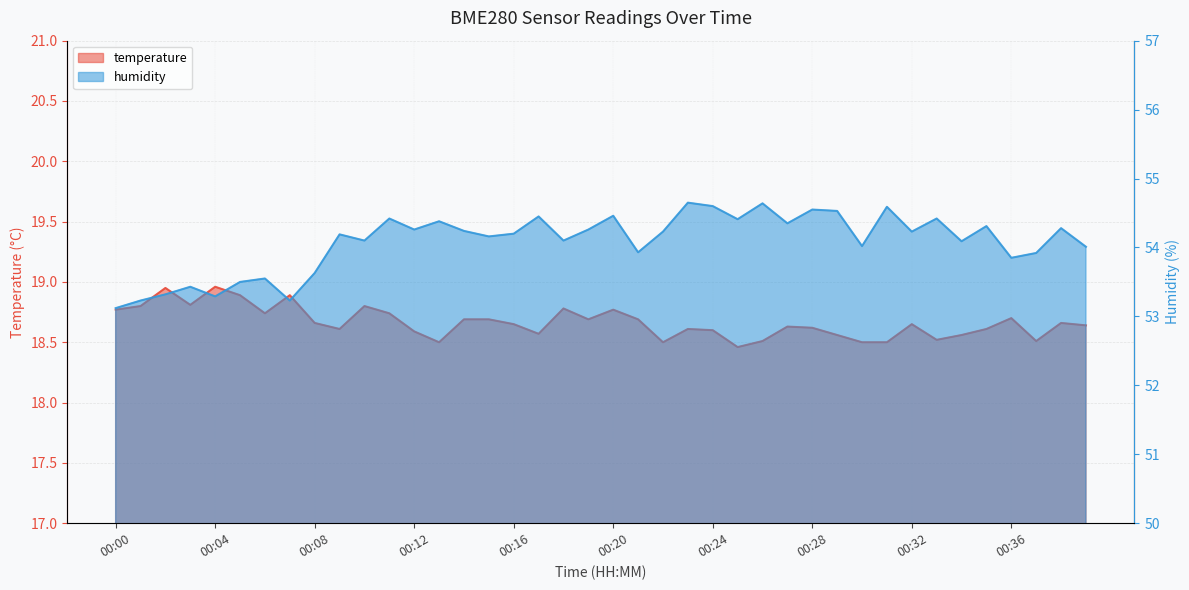

Is the value of temperature at 00:31 greater than the value of humidity at 00:25?

No